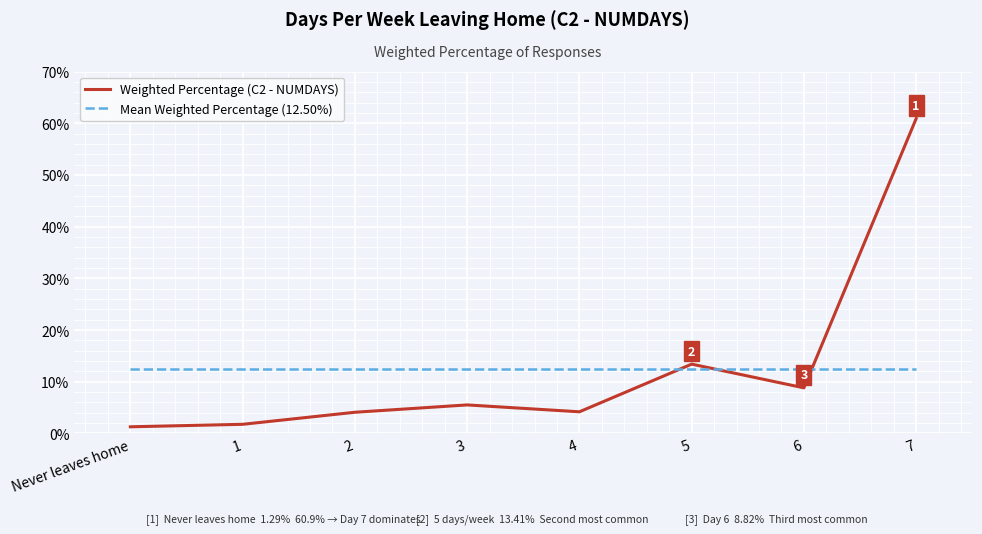

Rank the series by their maximum value, from lowest to highest.

Mean Weighted Percentage (12.50%), Weighted Percentage (C2 - NUMDAYS)